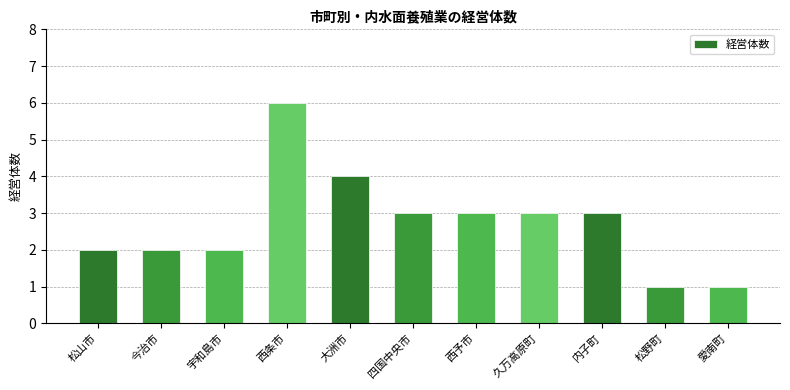

What position from the right is 西予市?

5